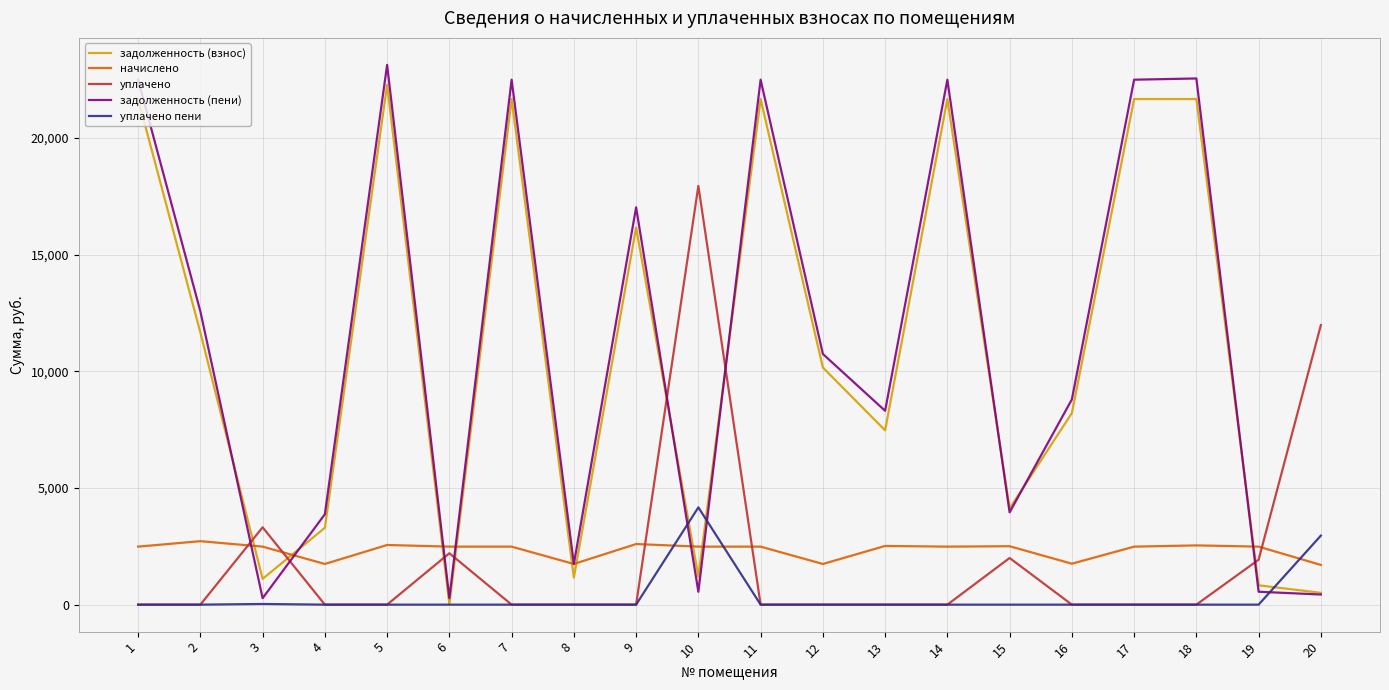

At which label is уплачено closest to 8973?

20